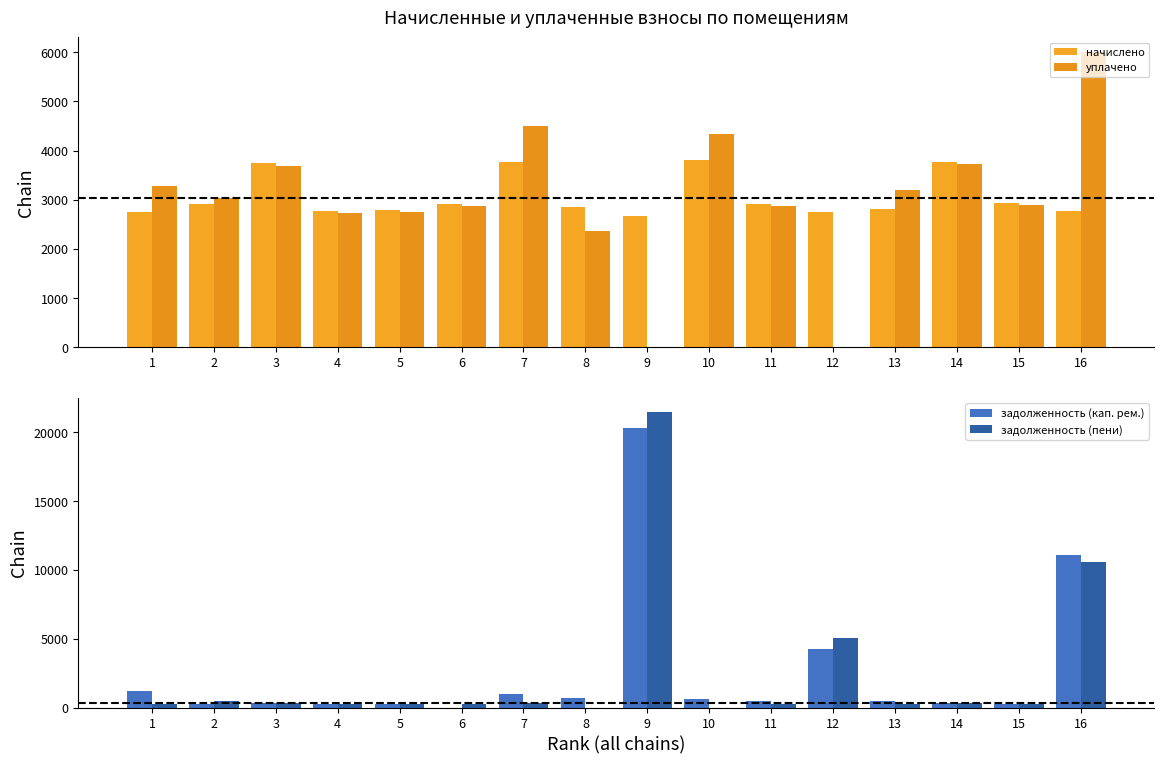

What are all the series names shown in the legend?

начислено, уплачено, задолженность (кап. рем.), задолженность (пени)